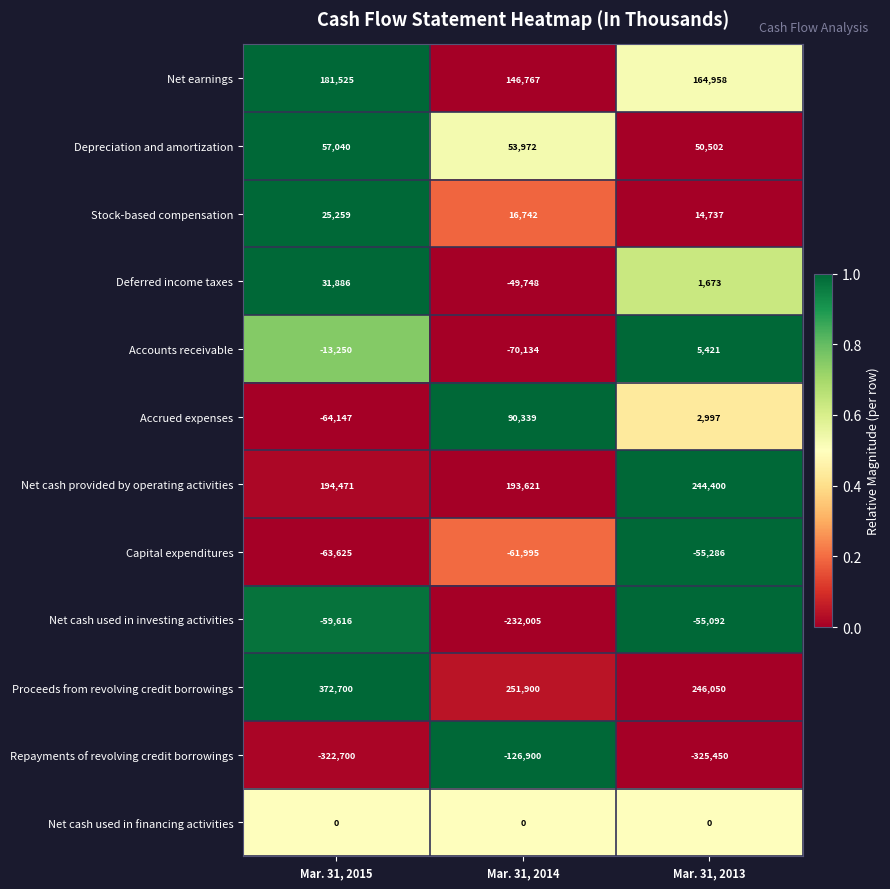

What is the spread (max minus min) of values at Mar. 31, 2015?

695400